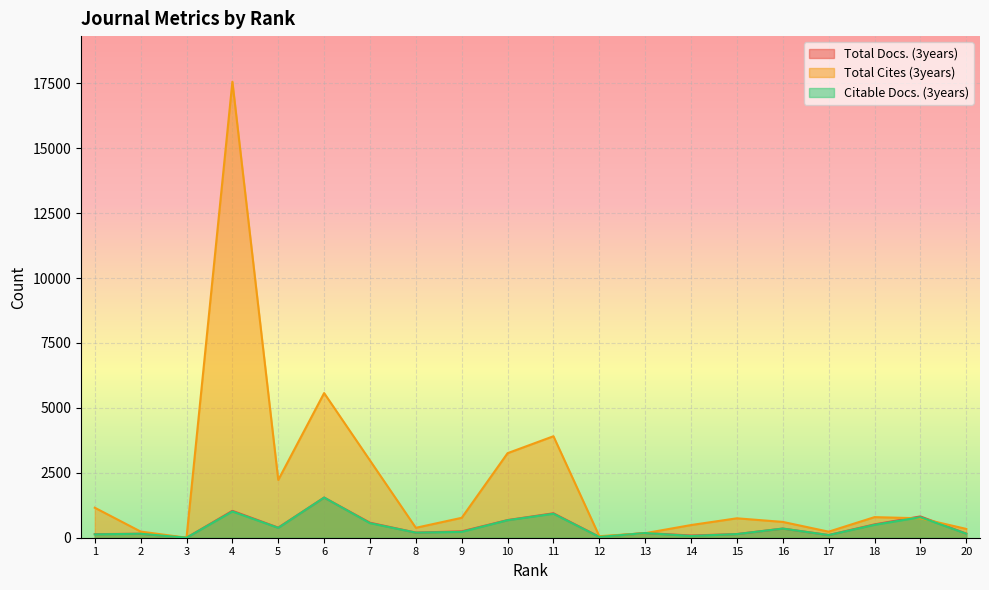

Reading left to right, list all the values displayed in this chart.

Total Docs. (3years): 1=138	2=153	3=0	4=1036	5=389	6=1547	7=578	8=197	9=245	10=680	11=941	12=35	13=181	14=85	15=141	16=352	17=104	18=513	19=820	20=159
Total Cites (3years): 1=1155	2=237	3=0	4=17562	5=2225	6=5571	7=2975	8=382	9=767	10=3256	11=3908	12=59	13=175	14=488	15=748	16=609	17=233	18=793	19=748	20=339
Citable Docs. (3years): 1=130	2=153	3=0	4=1011	5=380	6=1546	7=560	8=196	9=225	10=674	11=923	12=30	13=180	14=68	15=140	16=352	17=102	18=496	19=792	20=155